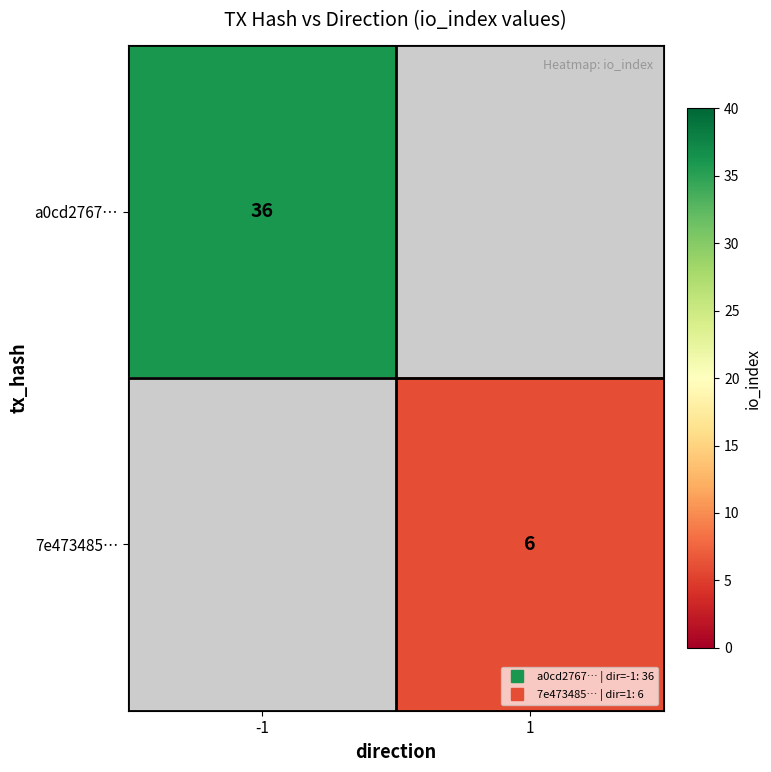

How many data points does each series have?

2